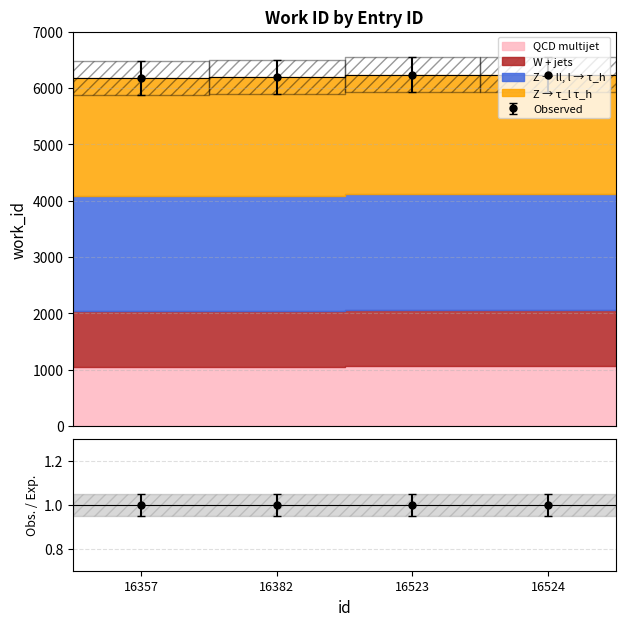

What is the average value?

6210